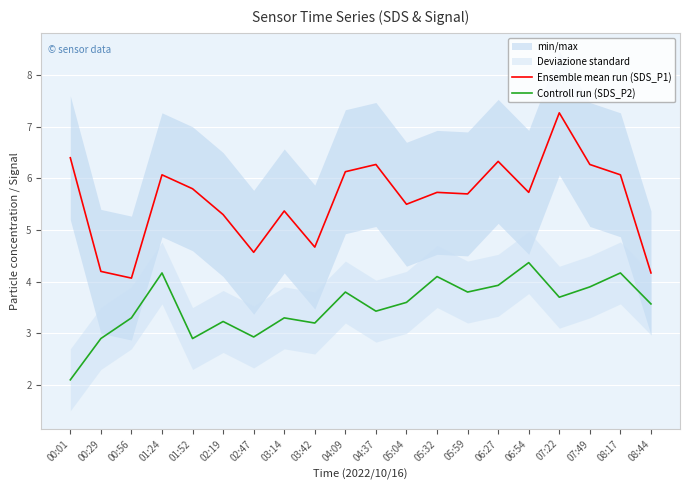

How many data points does each series have?

20